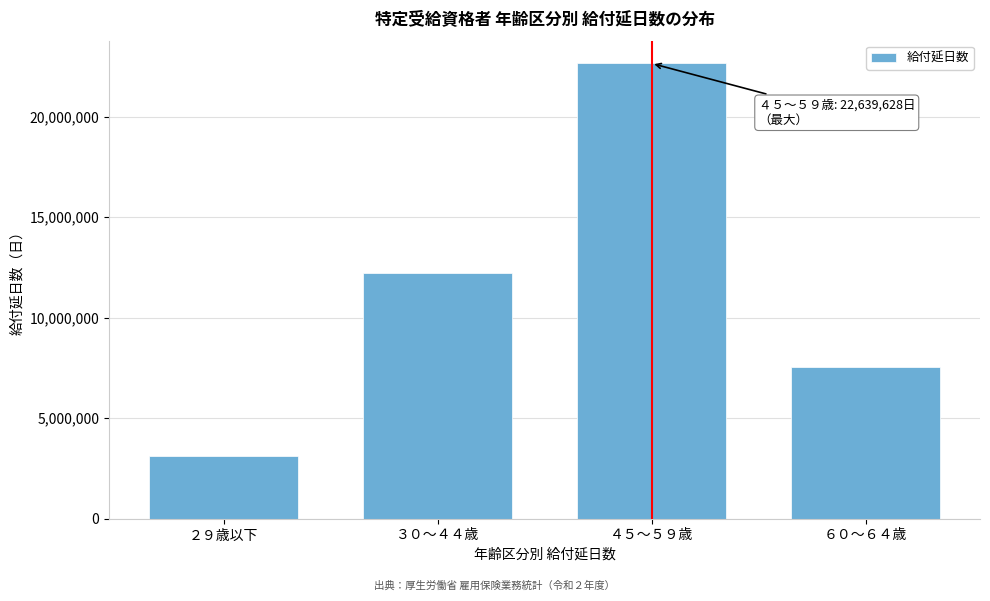

Reading right to left, transcribe all the data shown in this chart.

６０～６４歳=7543269	４５～５９歳=22639628	３０～４４歳=12230019	２９歳以下=3108739